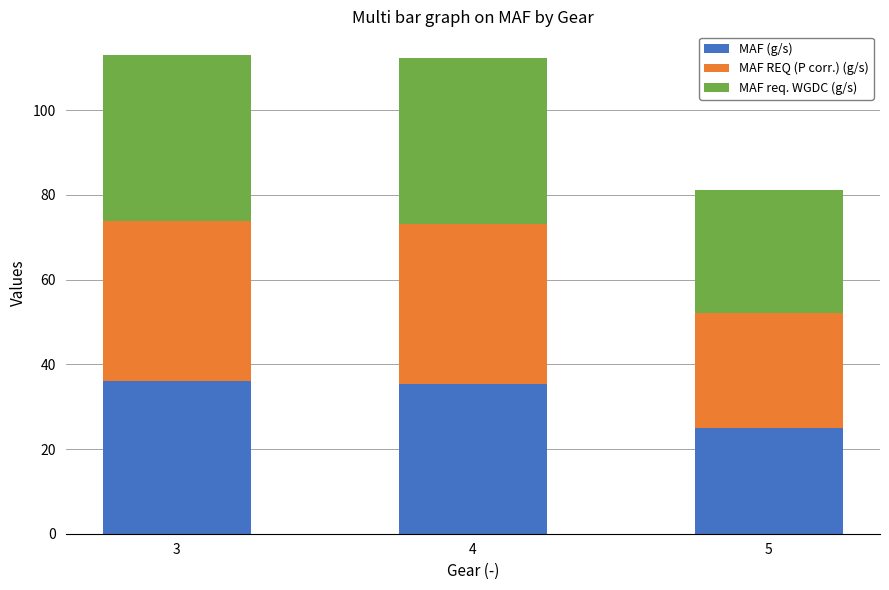

What is the sum of the MAF (g/s) values at 4 and 3?

71.5